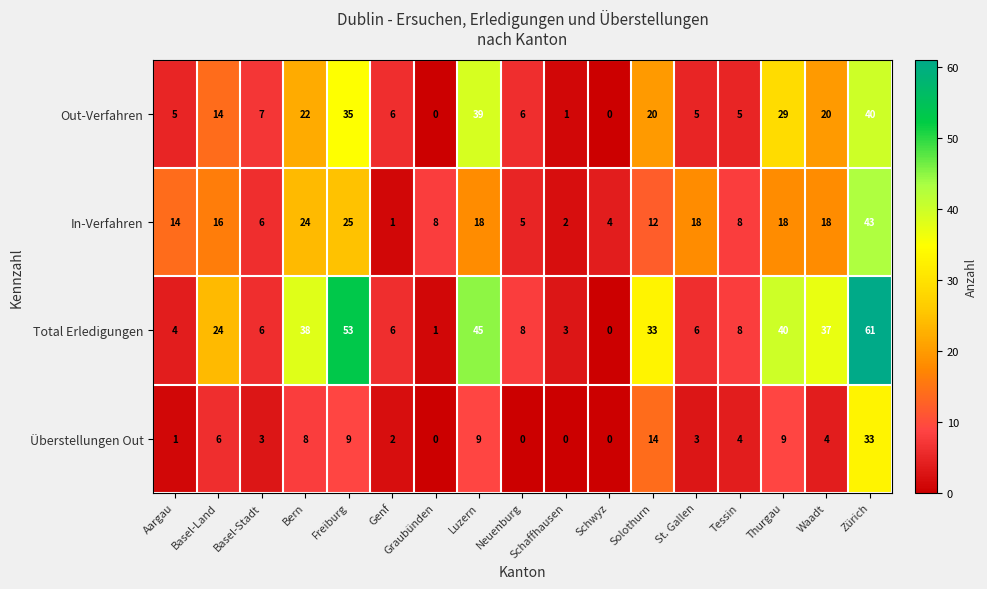

Rank the series at Schaffhausen from lowest to highest value.

Überstellungen Out, Out-Verfahren, In-Verfahren, Total Erledigungen